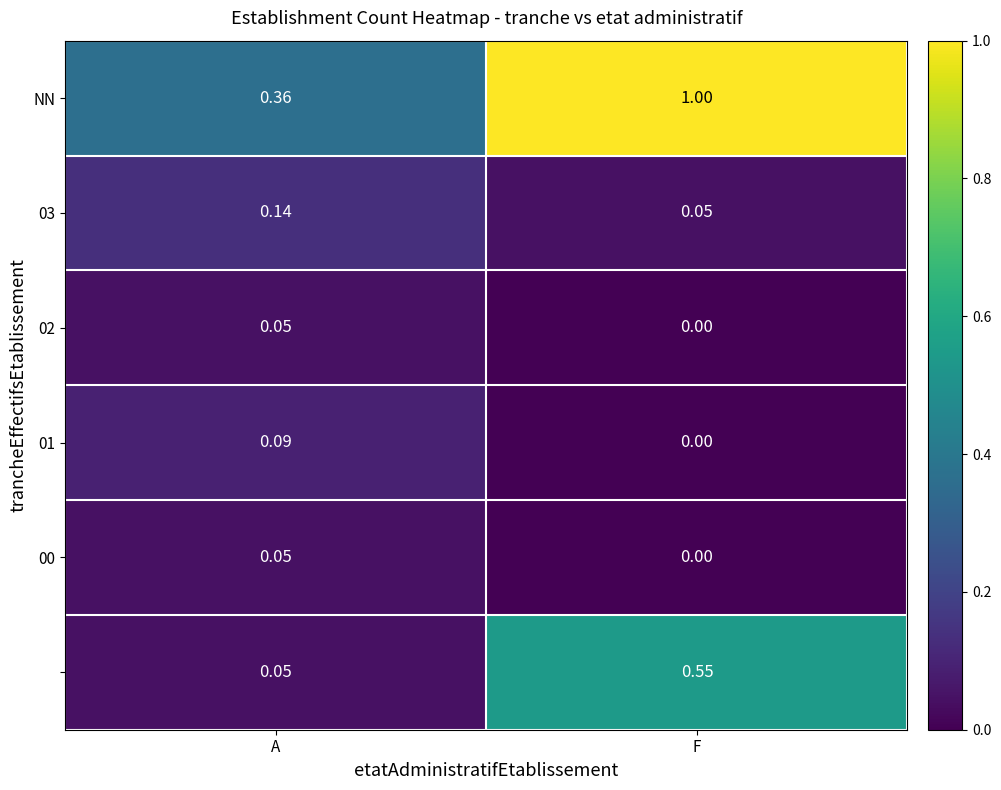

Which label corresponds to the largest value in the chart?

F